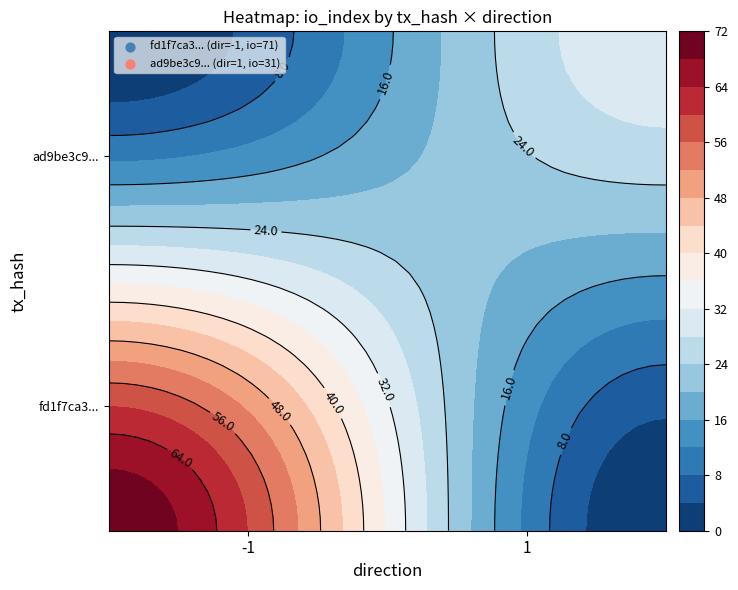

Reading right to left, extract all data points from this chart.

fd1f7ca37087c0c8cdcea0d7ceb2a5e91106ad0: io_index=71	direction=-1
ad9be3c9c565ab95302a3acc70aecca280f8083: io_index=31	direction=1